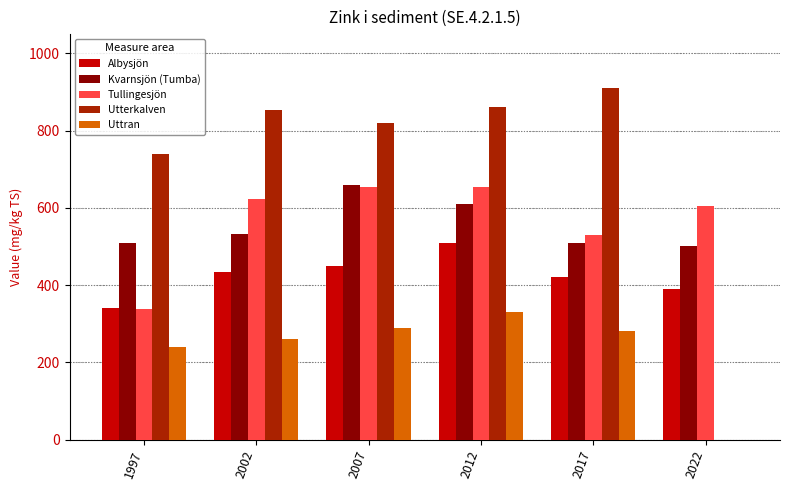

What is the sum of all Utterkalven values?

4183